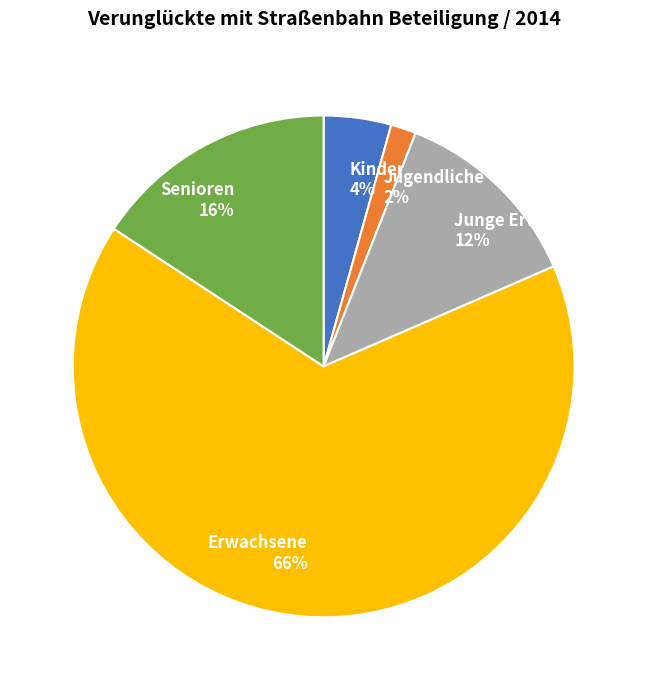

To the nearest percent, what is the combined percentage of Senioren and Erwachsene?

82%